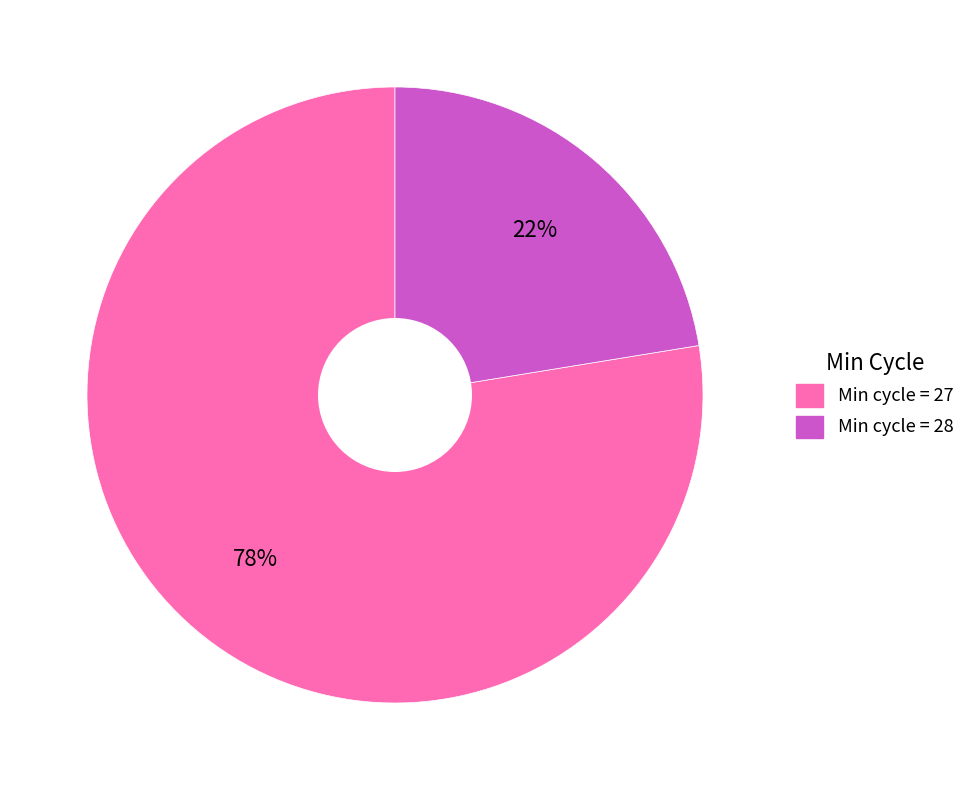

Does any single category account for the majority?

Yes